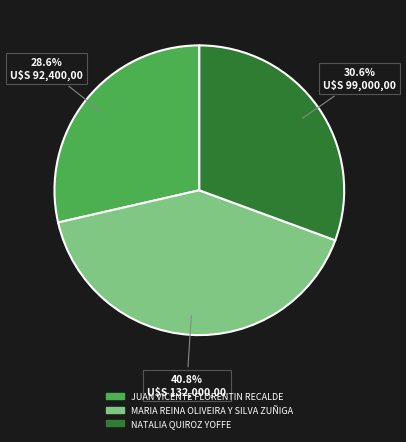

Rank the categories by value from lowest to highest.

JUAN VICENTE FLORENTIN RECALDE, NATALIA QUIROZ YOFFE, MARIA REINA OLIVEIRA Y SILVA ZUÑIGA